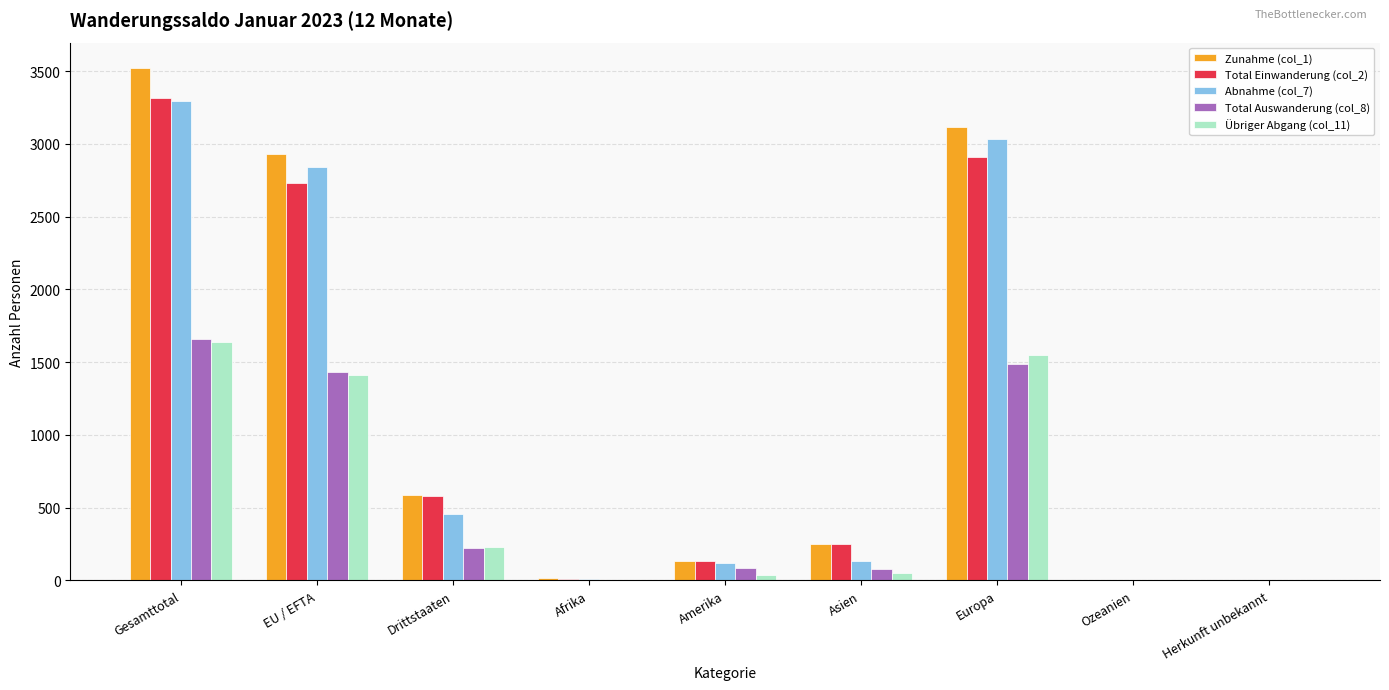

Is it true that Total Einwanderung (col_2) equals 368 at Drittstaaten?

False